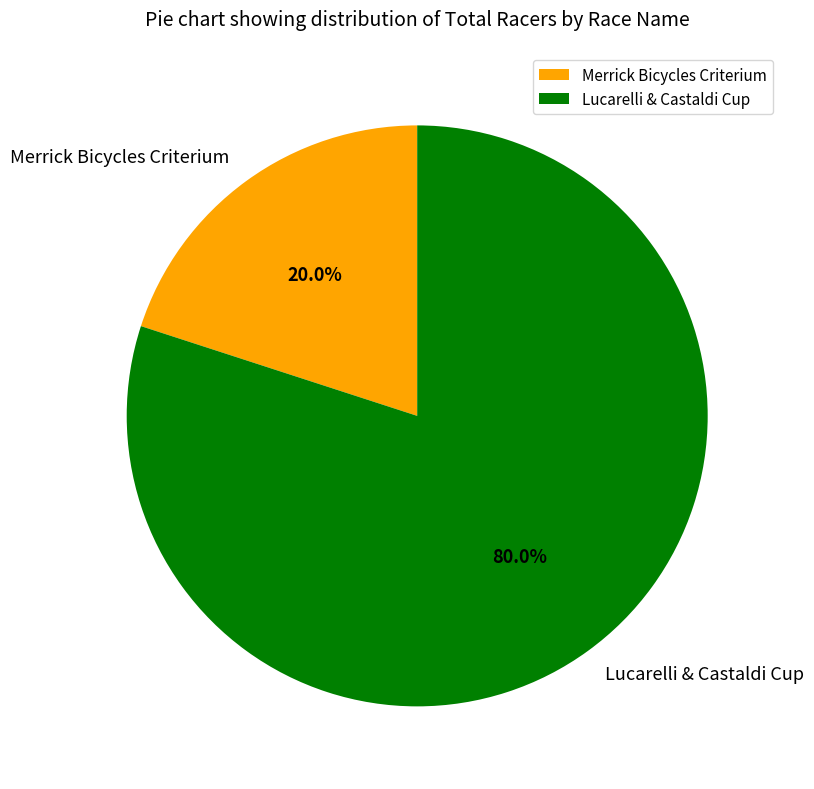

Count the number of slices in the pie.

2